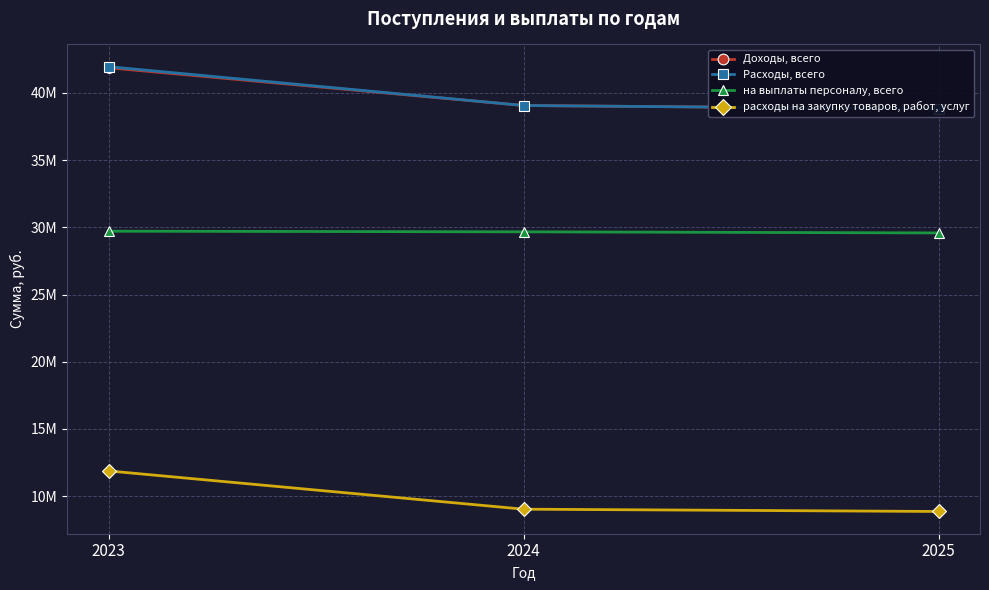

How many values in the расходы на закупку товаров, работ, услуг series exceed 9023558?

1